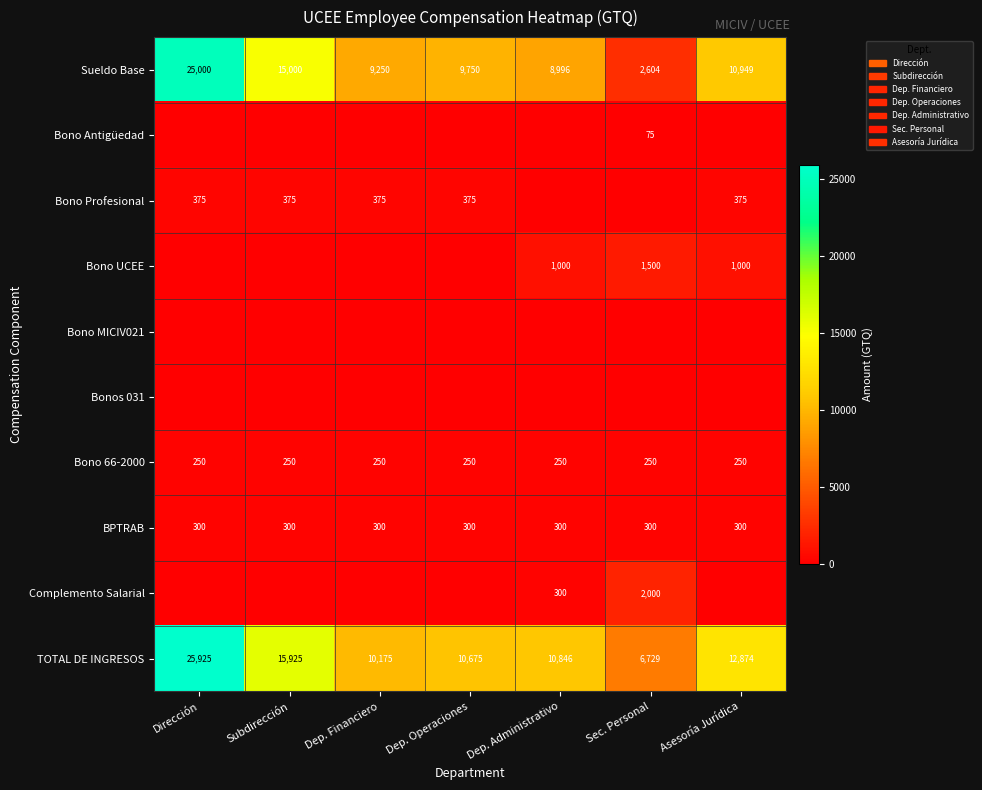

True or false: Sueldo Base has a value of 2184 at Dep. Financiero.

False